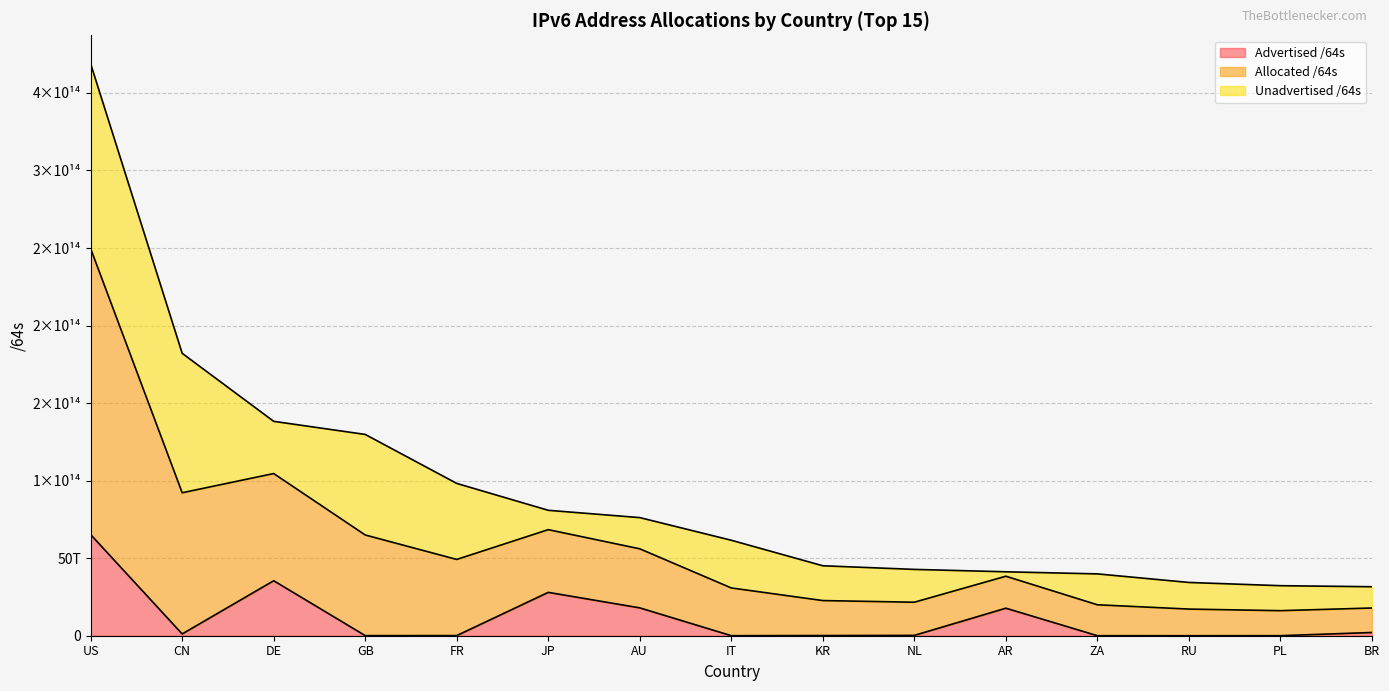

What are all the series names shown in the legend?

Advertised /64s, Allocated /64s, Unadvertised /64s